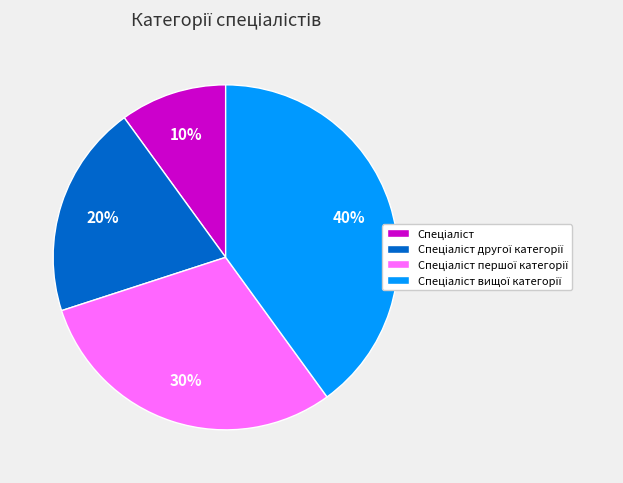

How many segments does this pie chart have?

4